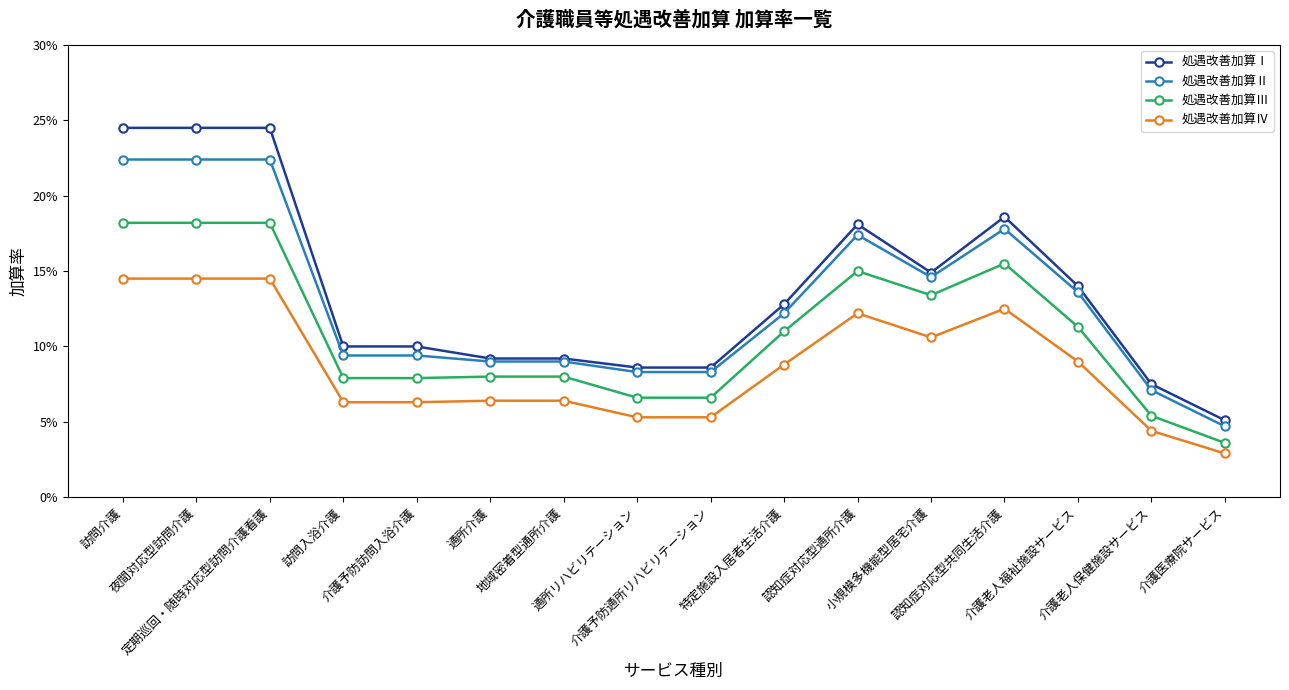

Is it true that 処遇改善加算Ⅰ equals 0.1 at 訪問入浴介護?

False